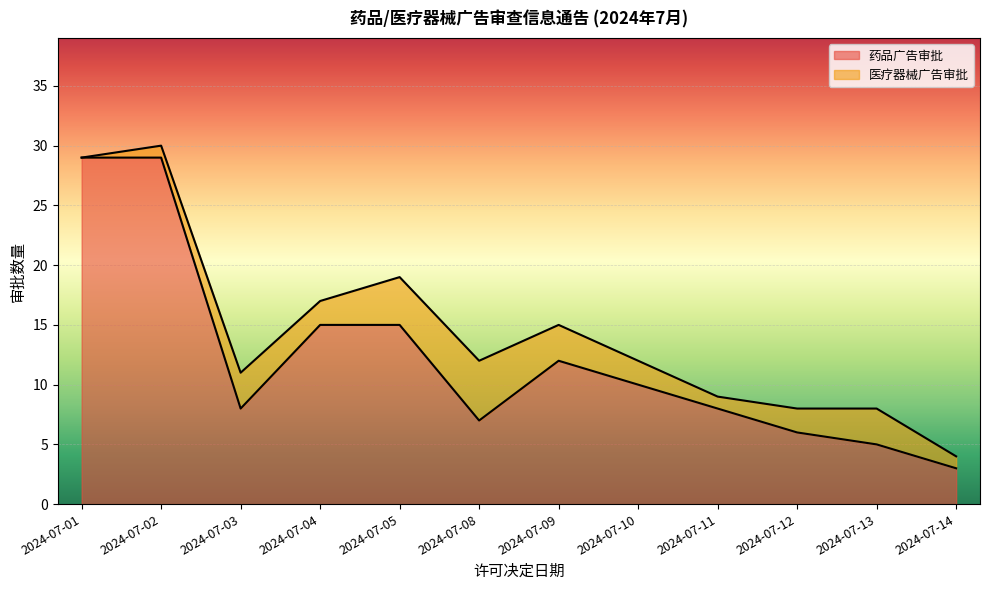

True or false: the data has more than 2 interior local peaks.

False